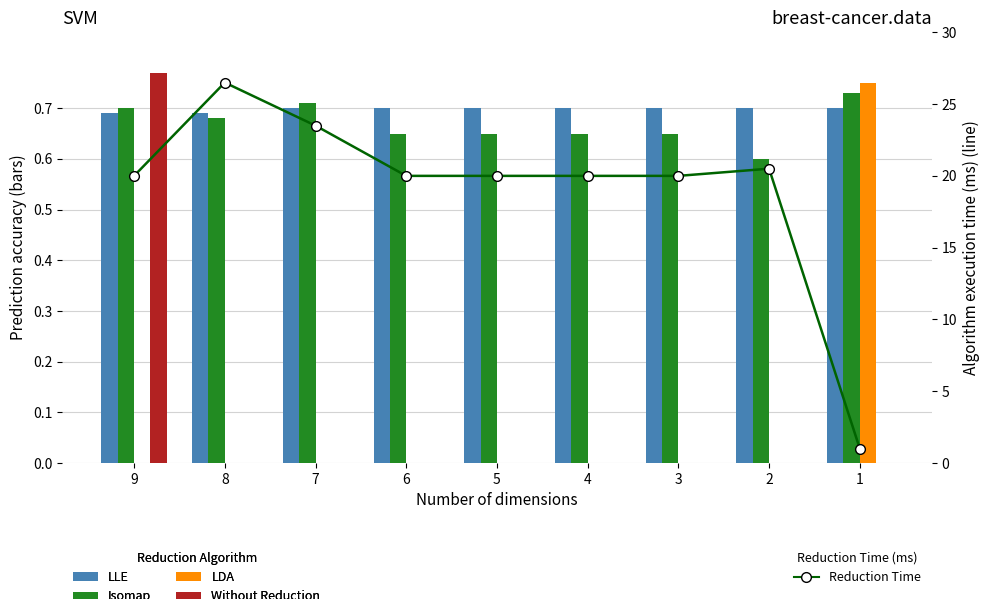

Reading left to right, what are all the values shown in this chart?

LLE: 9=0.7	8=0.7	7=0.7	6=0.7	5=0.7	4=0.7	3=0.7	2=0.7	1=0.7
Isomap: 9=0.7	8=0.7	7=0.7	6=0.7	5=0.7	4=0.7	3=0.7	2=0.6	1=0.7
LDA: 9=0.0	8=0.0	7=0.0	6=0.0	5=0.0	4=0.0	3=0.0	2=0.0	1=0.8
Without Reduction: 9=0.8	8=0.0	7=0.0	6=0.0	5=0.0	4=0.0	3=0.0	2=0.0	1=0.0
Reduction Time: 9=20.0	8=26.5	7=23.5	6=20.0	5=20.0	4=20.0	3=20.0	2=20.5	1=1.0